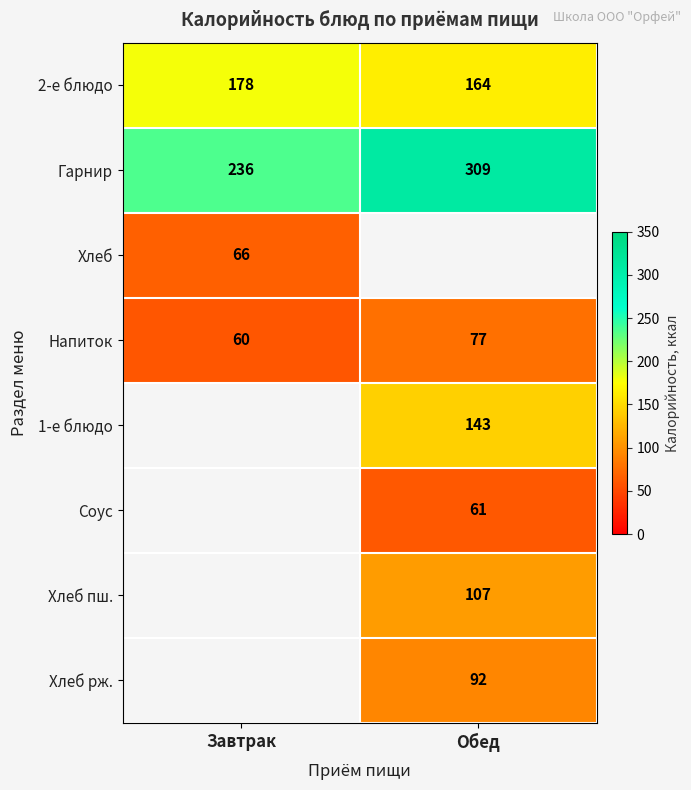

How many categories are shown in the chart?

2